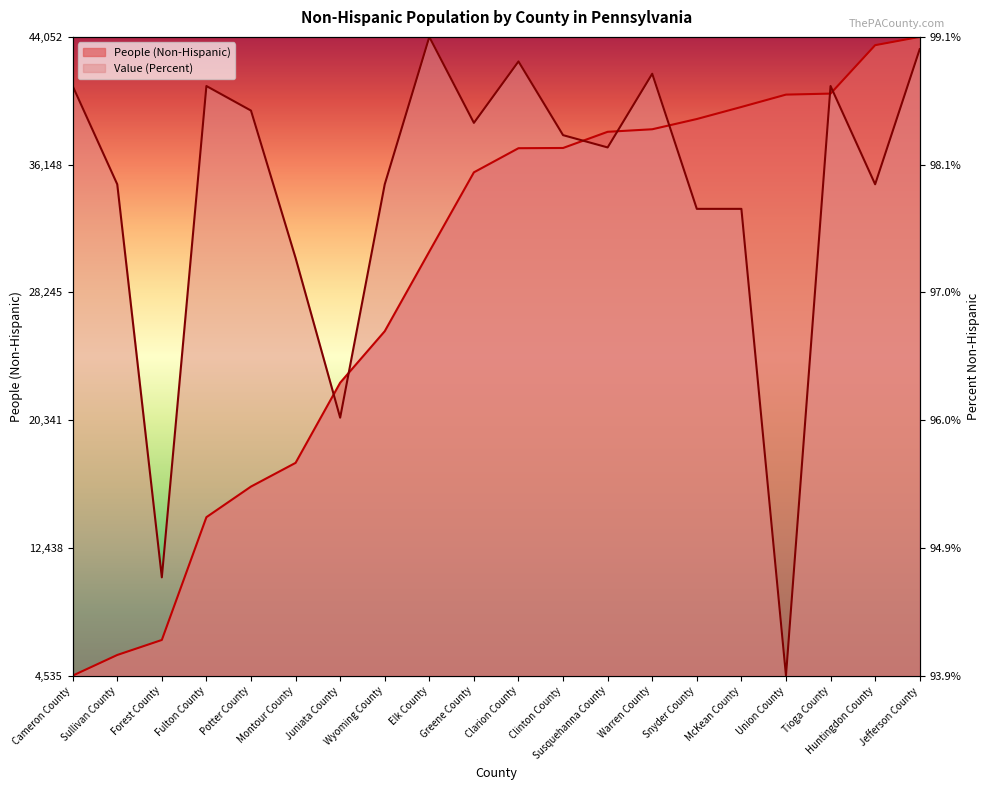

What position from the right is Forest County?

18